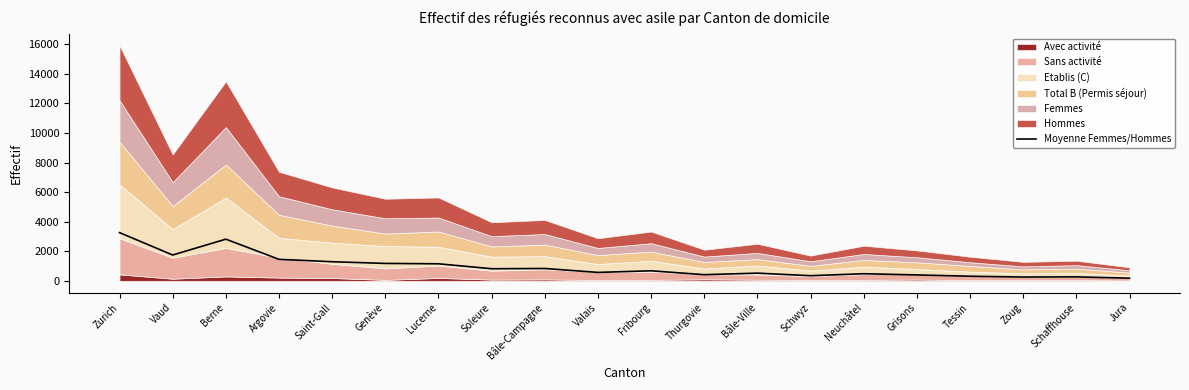

Which label corresponds to the largest value in the chart?

Zurich